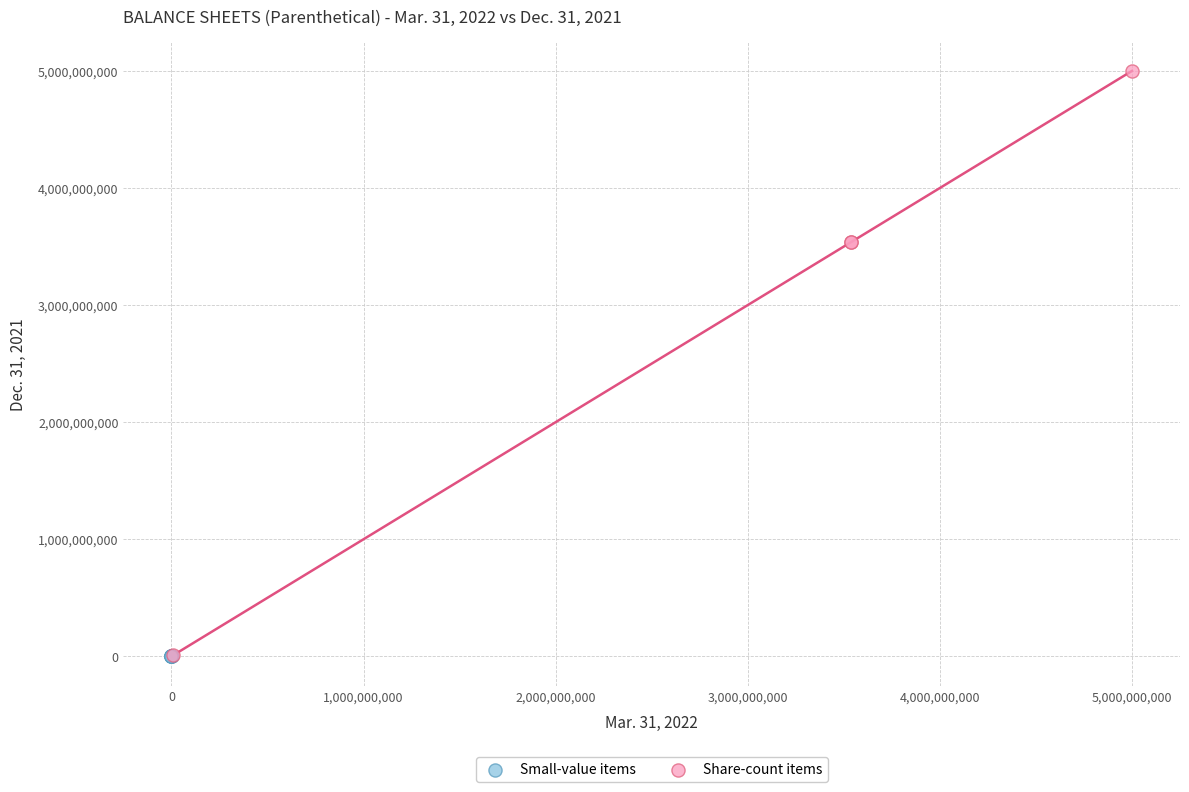

Which series reaches the maximum Y coordinate?

Share-count items